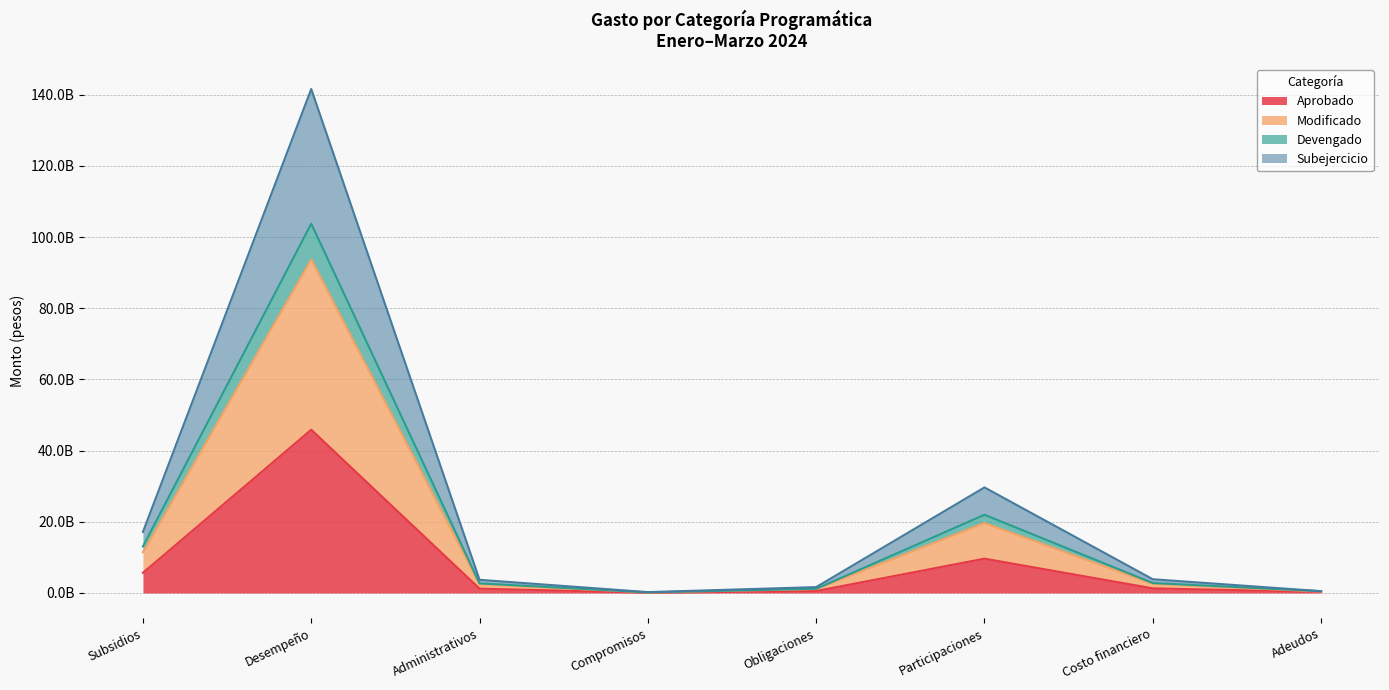

Which series has the largest range (max minus min)?

Modificado